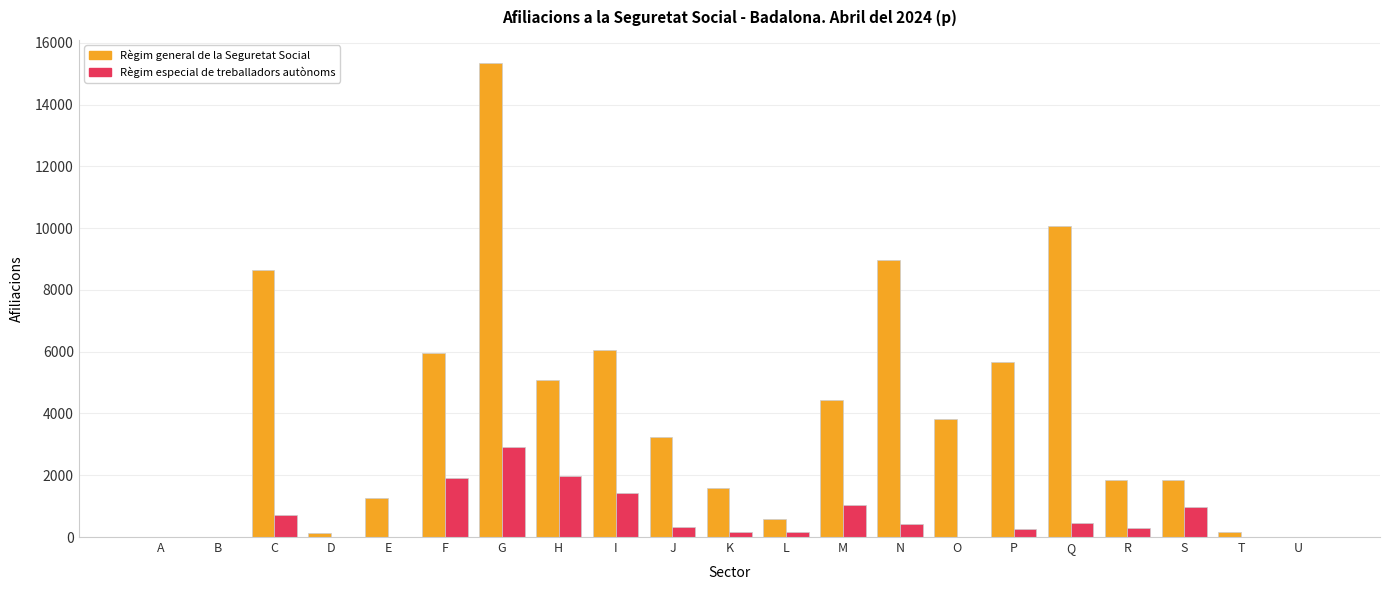

The Règim general de la Seguretat Social series shows 15330 at G. True or false?

True